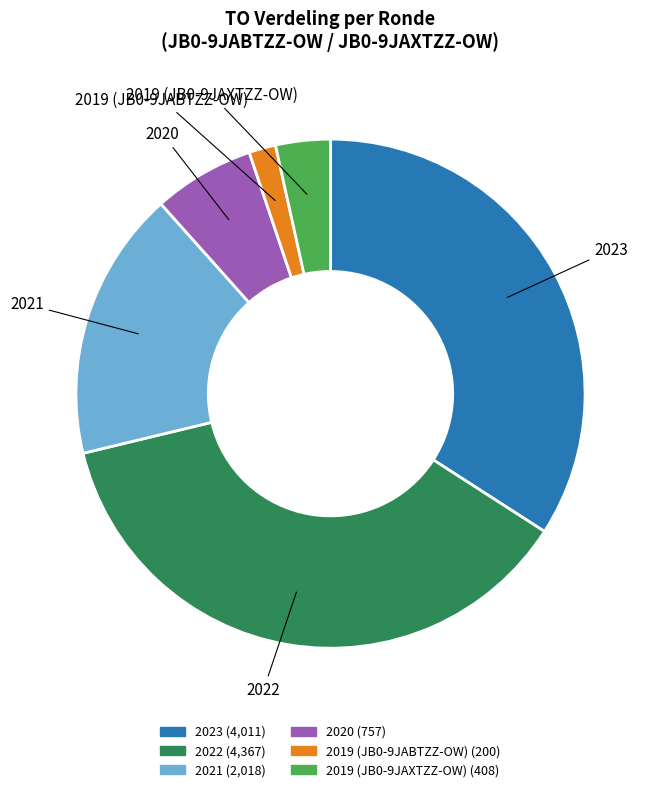

How many slices are in this pie chart?

6